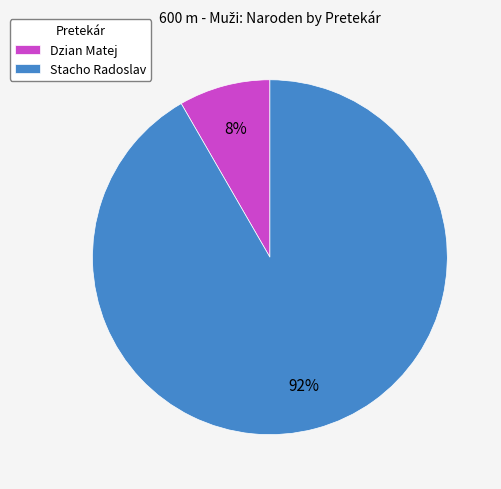

The Stacho Radoslav slice represents 92% of the pie. True or false?

True